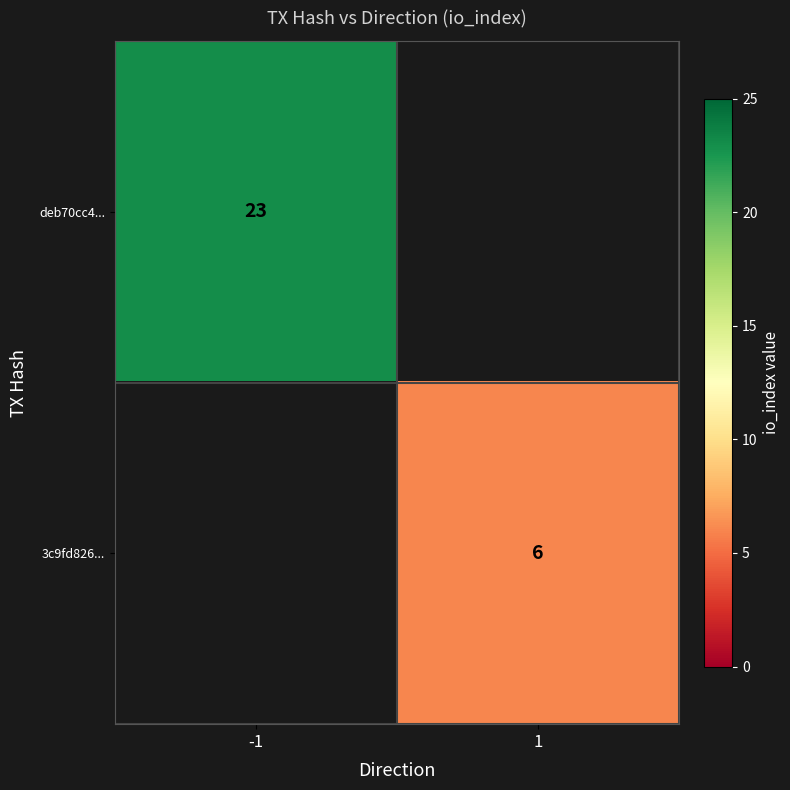

How many series are shown in this chart?

2